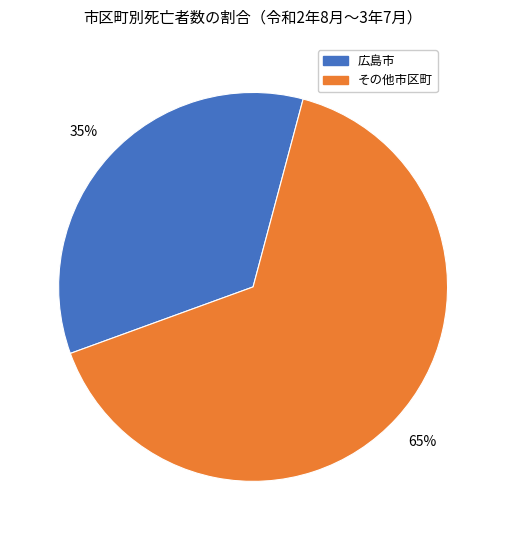

Is there a majority slice in this chart?

Yes